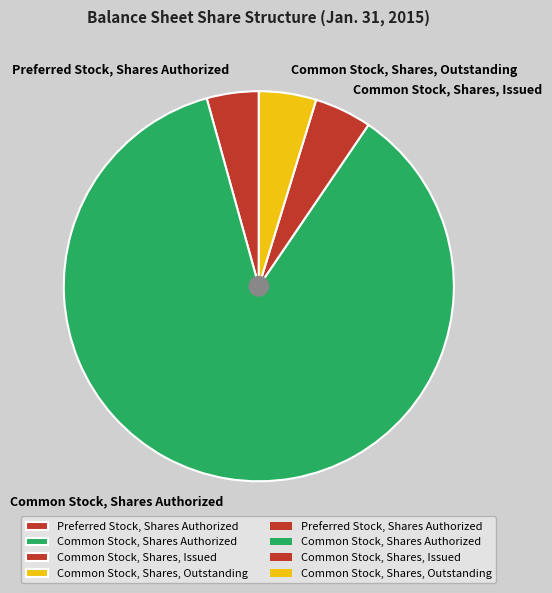

Is it true that Preferred Stock, Shares Authorized is 4% of the pie?

True